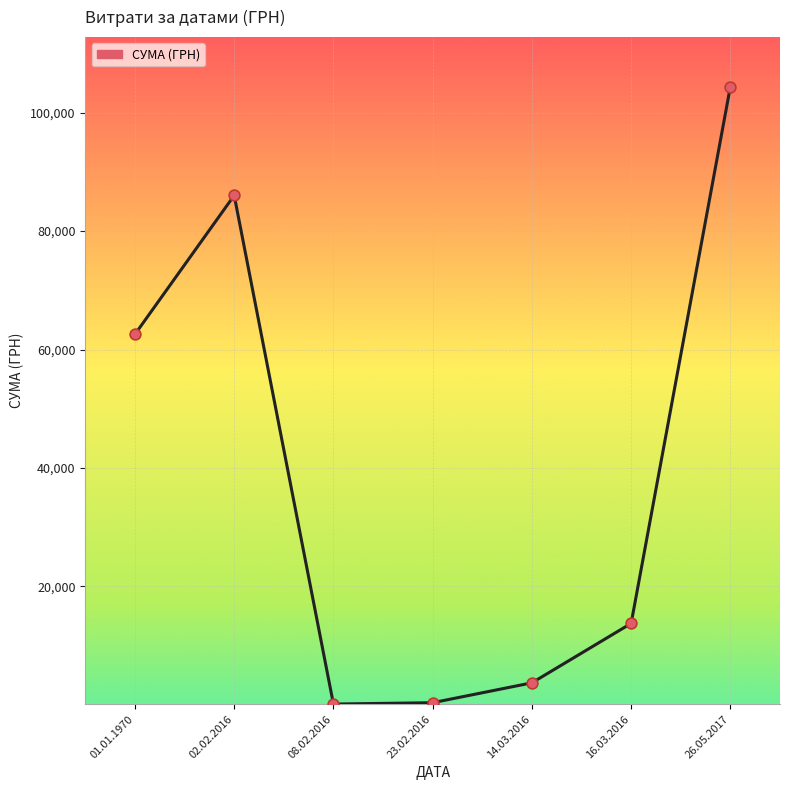

What is the ratio of the value at 08.02.2016 to the value at 23.02.2016?

0.4